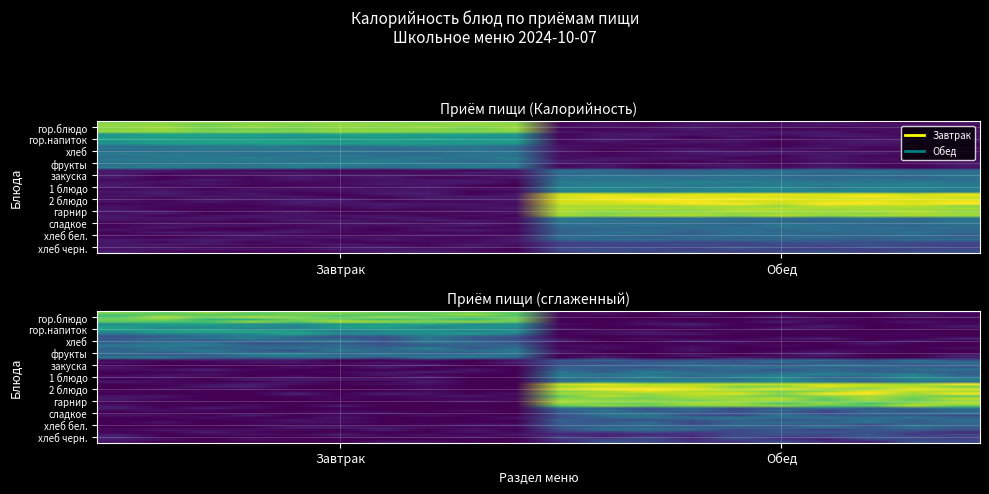

At which label does Завтрак first exceed 122?

гор.блюдо